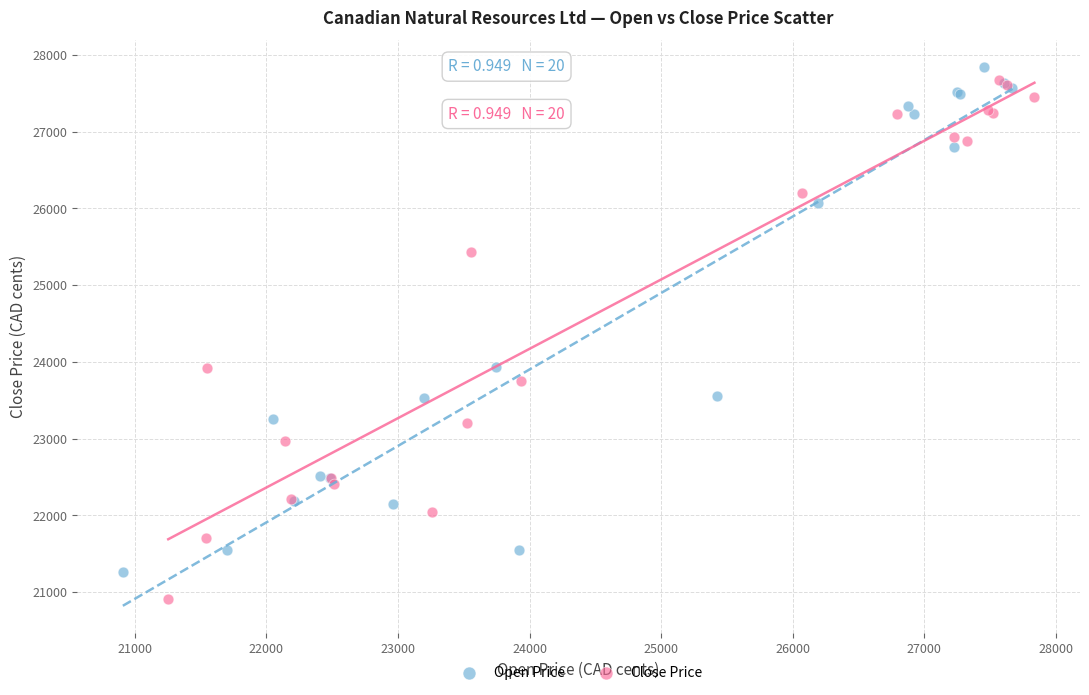

Which series has the largest Y range (max minus min)?

Close Price